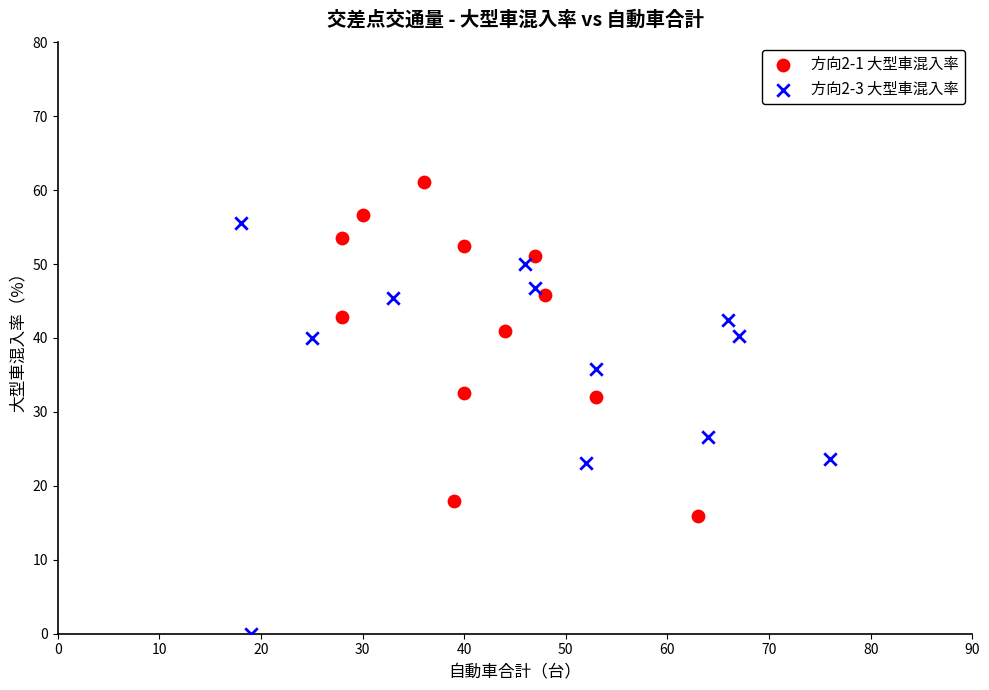

What are all the series names shown in the legend?

方向2-1 大型車混入率, 方向2-3 大型車混入率